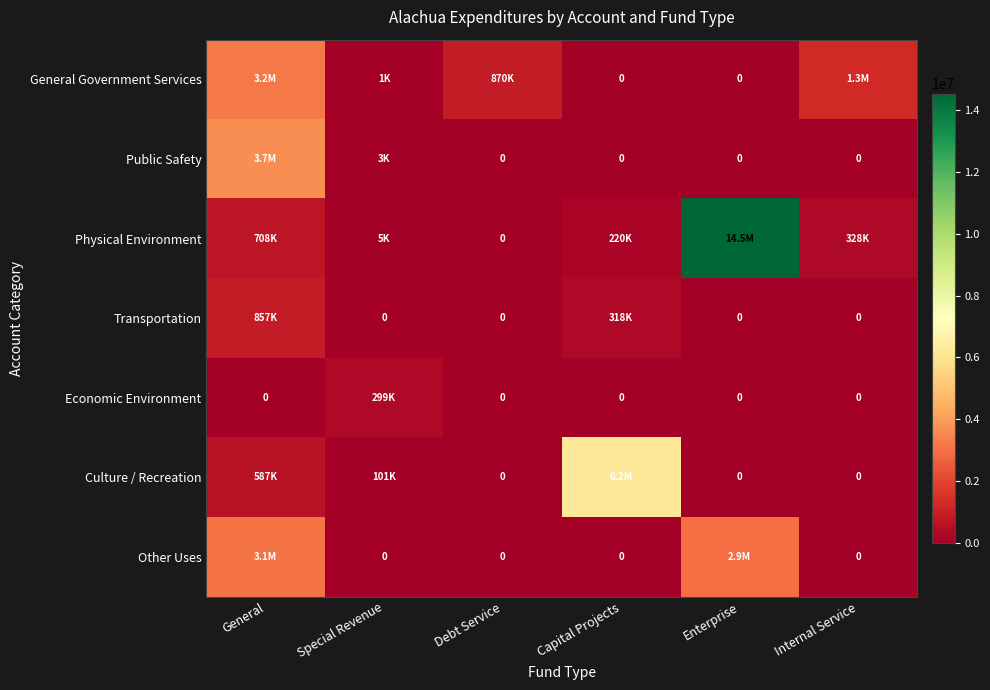

Which series changed the most between General and Debt Service?

Public Safety